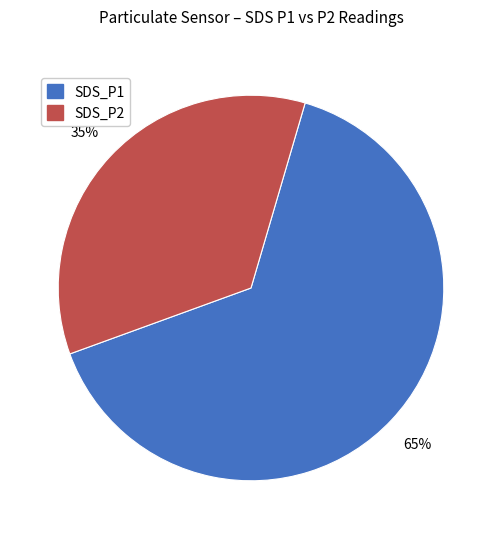

How many segments does this pie chart have?

2